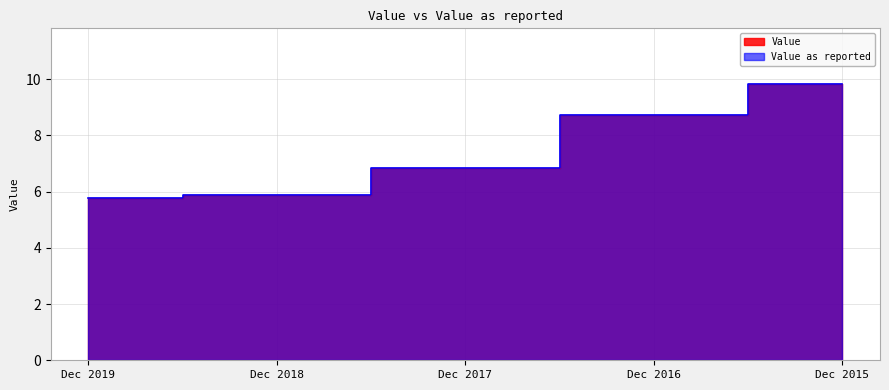

What are all the series names shown in the legend?

Value, Value as reported